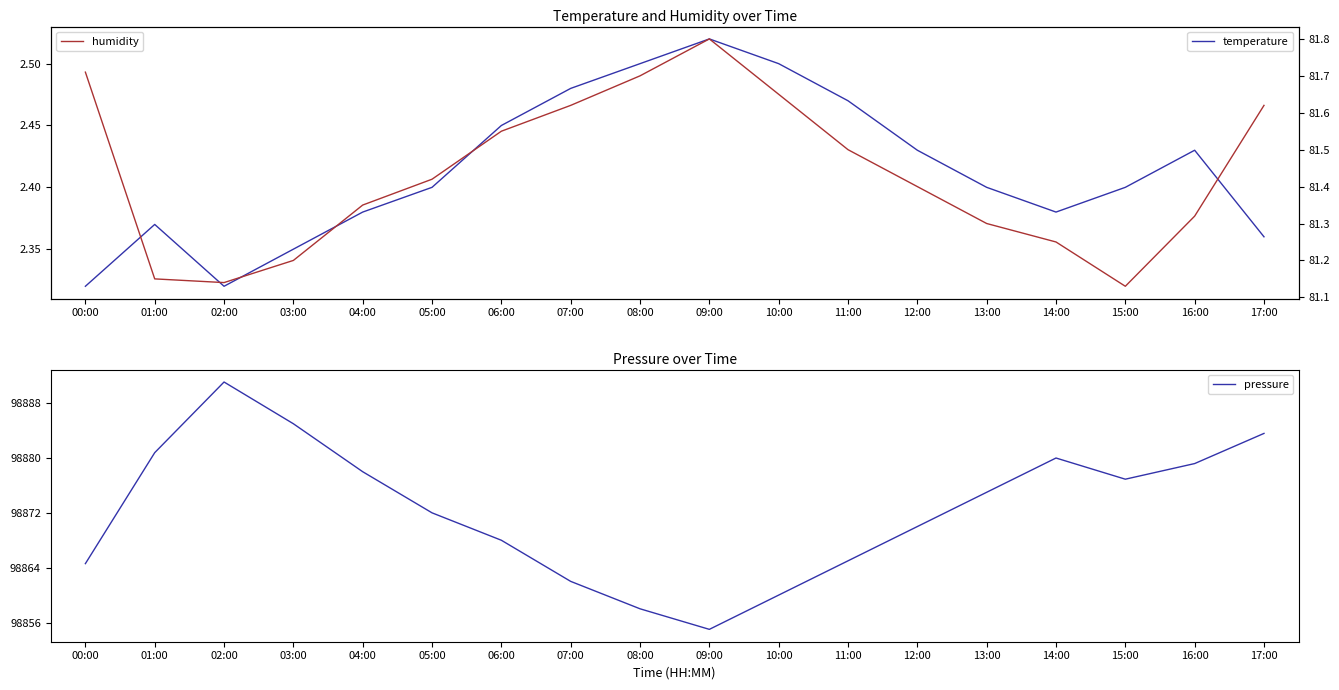

What is the difference between the maximum and minimum values in the temperature series?

0.2